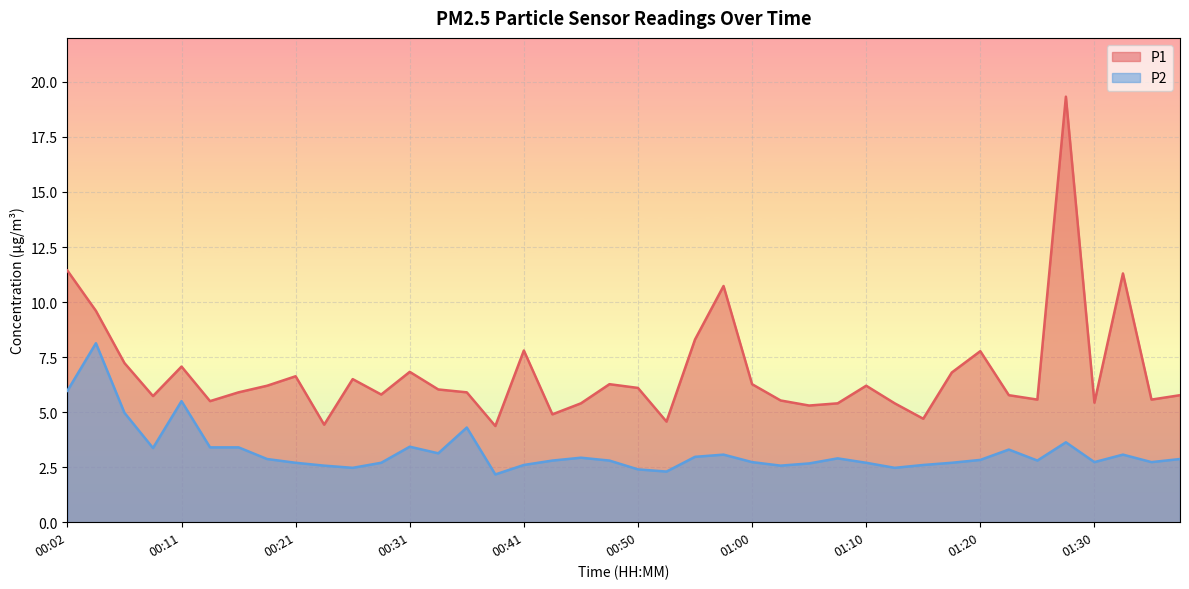

What is the maximum value shown in the chart?

19.3